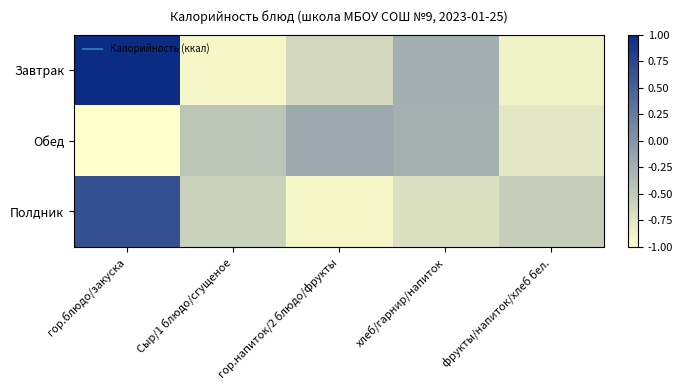

Reading left to right, list all the values displayed in this chart.

Завтрак: гор.блюдо/закуска=1.0	Сыр/1 блюдо/сгущеное=-0.9	гор.напиток/2 блюдо/фрукты=-0.6	хлеб/гарнир/напиток=-0.2	фрукты/напиток/хлеб бел.=-0.9
Обед: гор.блюдо/закуска=-1.0	Сыр/1 блюдо/сгущеное=-0.4	гор.напиток/2 блюдо/фрукты=-0.2	хлеб/гарнир/напиток=-0.3	фрукты/напиток/хлеб бел.=-0.8
Полдник: гор.блюдо/закуска=0.7	Сыр/1 блюдо/сгущеное=-0.6	гор.напиток/2 блюдо/фрукты=-0.9	хлеб/гарнир/напиток=-0.7	фрукты/напиток/хлеб бел.=-0.5